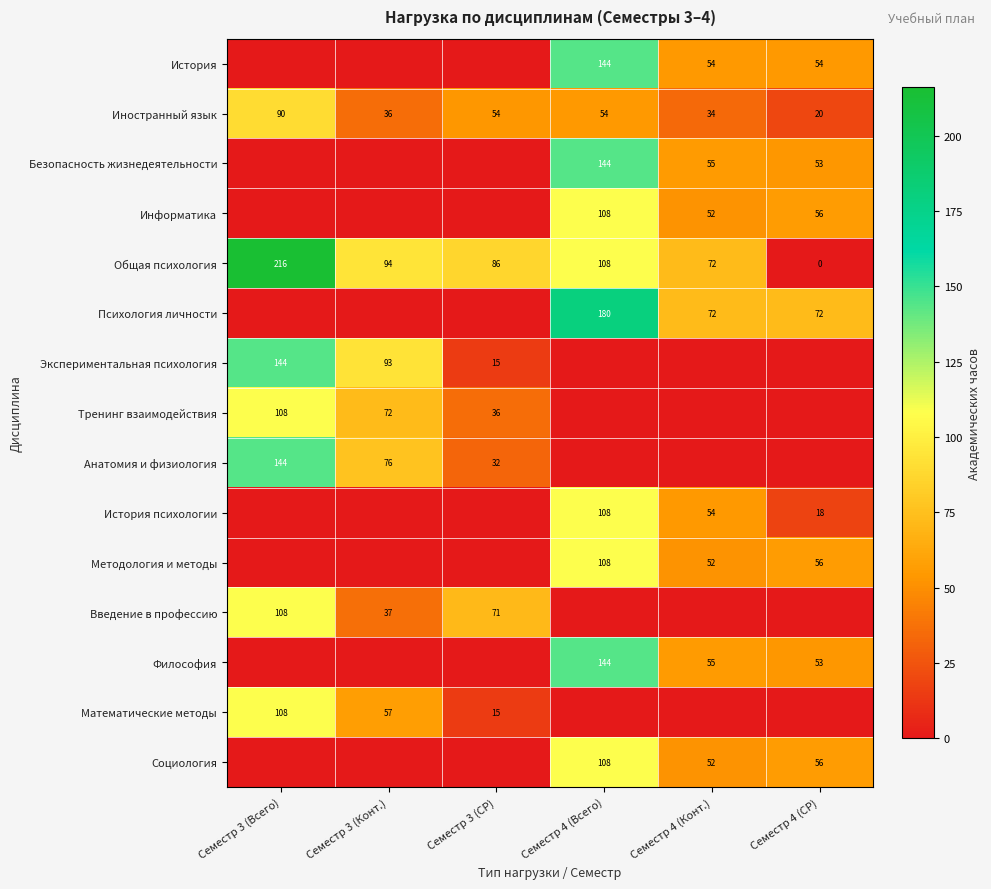

Is the value of Философия at Семестр 4 (Конт.) greater than the value of Психология личности at Семестр 4 (Конт.)?

No